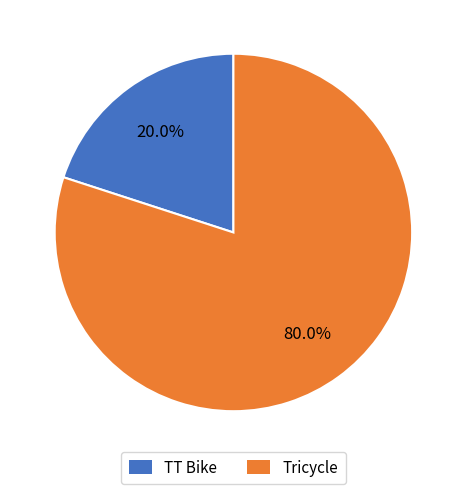

The TT Bike slice represents 7% of the pie. True or false?

False